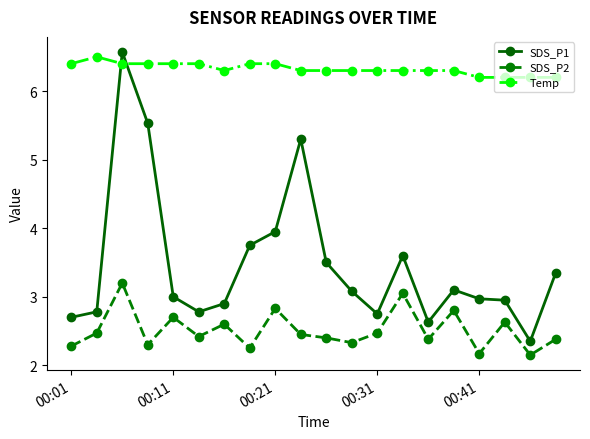

Rank the series by their average value, from highest to lowest.

Temp, SDS_P1, SDS_P2